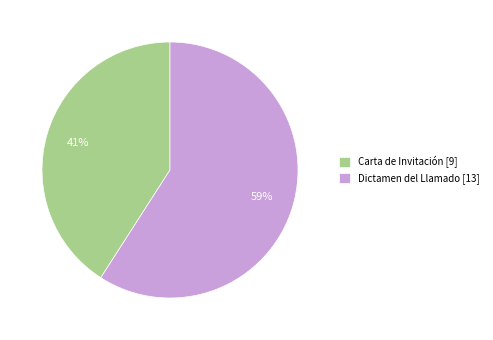

What is the smallest slice in the pie chart?

Carta de Invitación